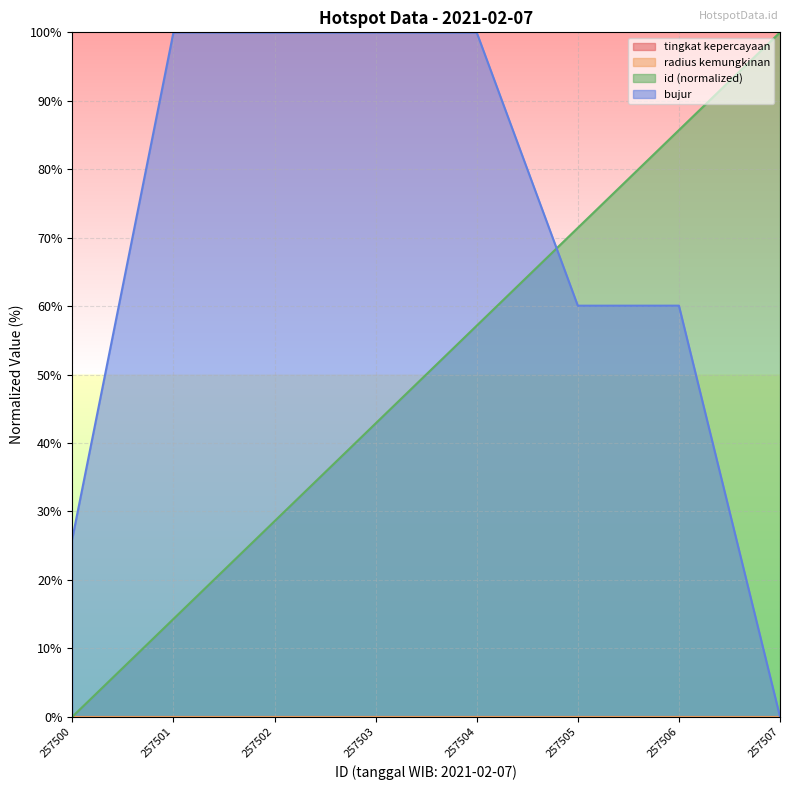

Does the chart display data point markers on the line(s)?

No